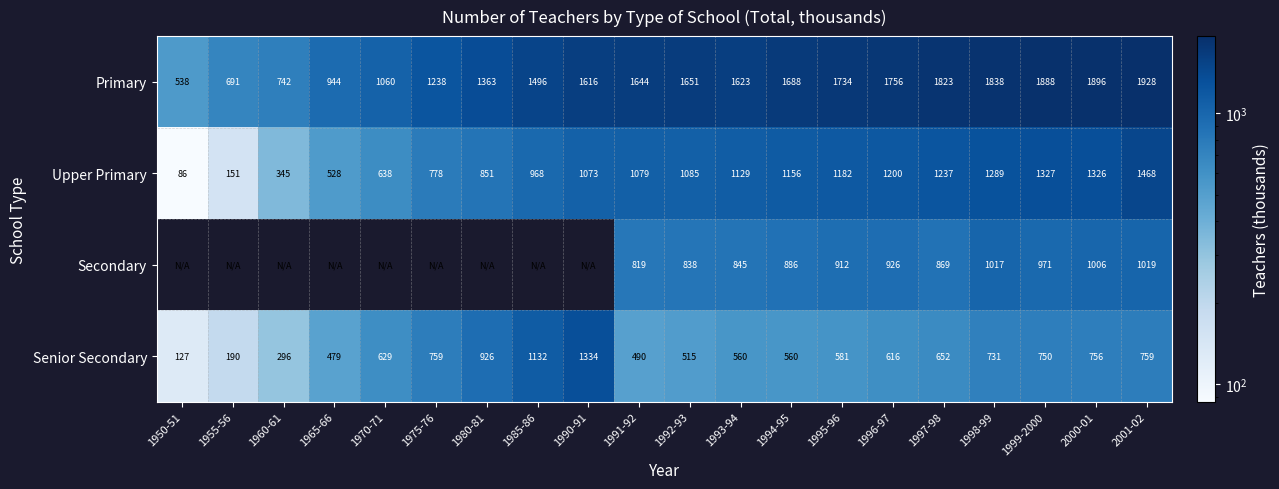

How many data points in Primary are less than 1644?

10